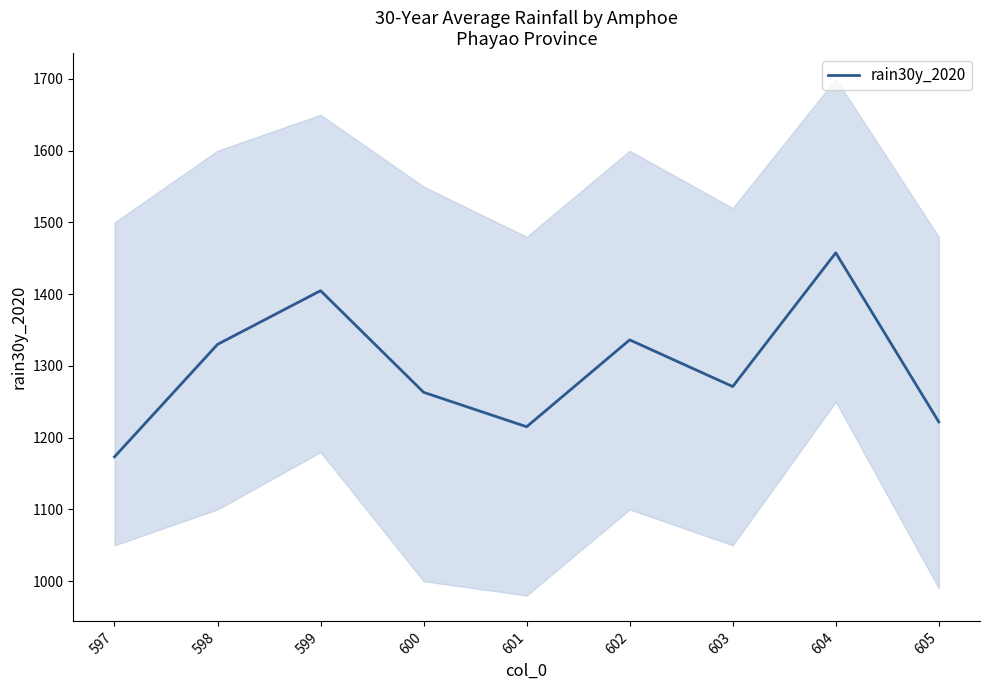

At which label does the data first exceed 1271?

598